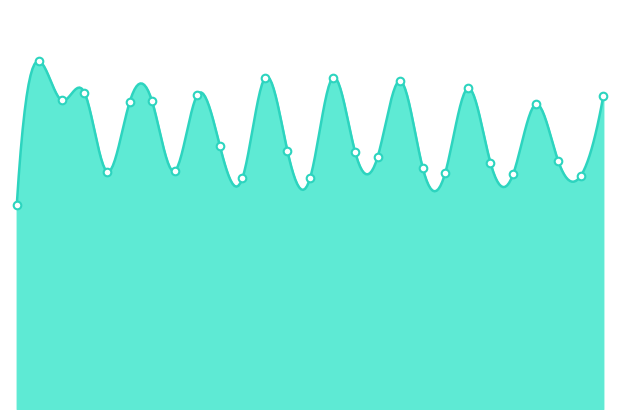

What is the change in value from 16 to 25?

-223.6